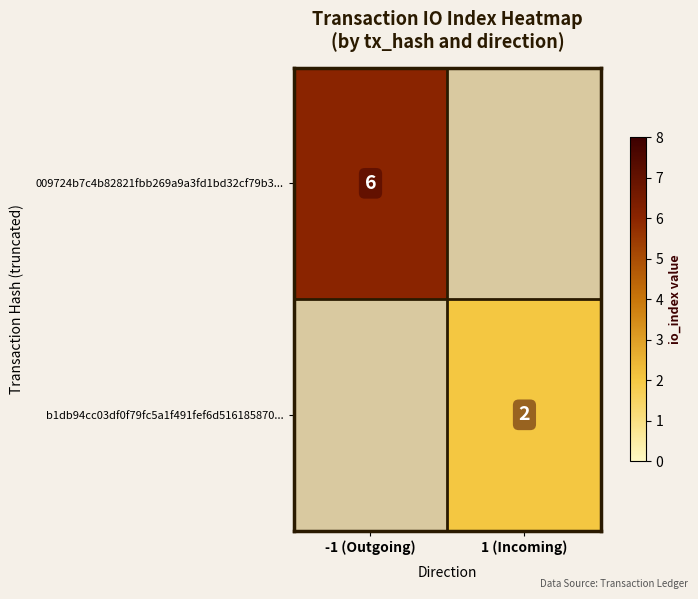

The b1db94cc03df0f79fc5a1f491fef6d516185870... series shows 2 at 1 (Incoming). True or false?

True